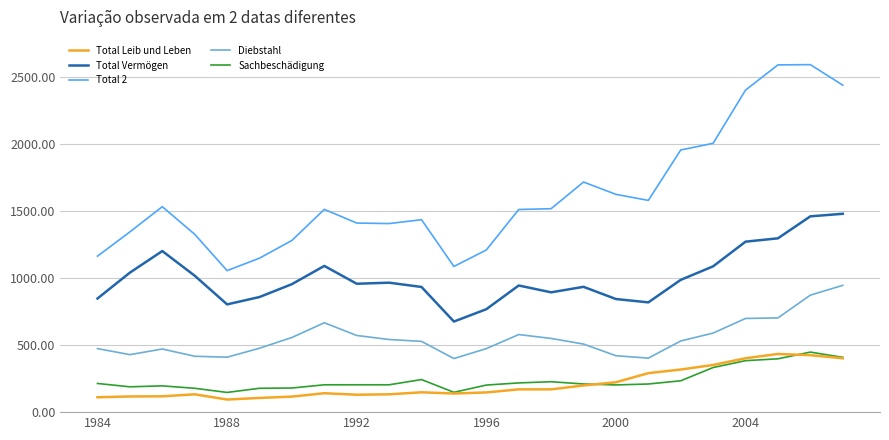

Which series has the widest spread of values?

Total 2